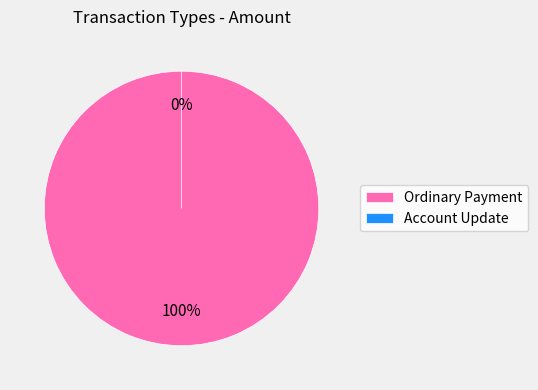

Is it true that Account Update is 1% of the pie?

False